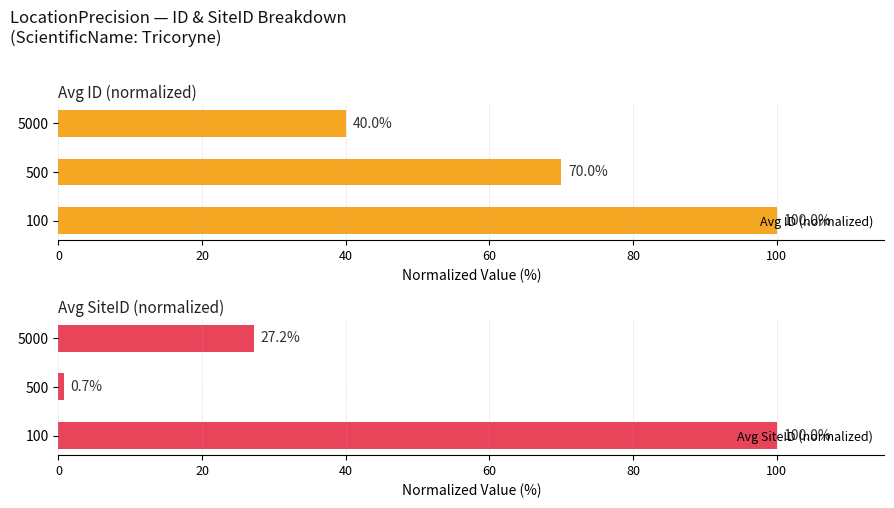

Is it true that Avg ID (normalized) equals 27 at 5000?

False